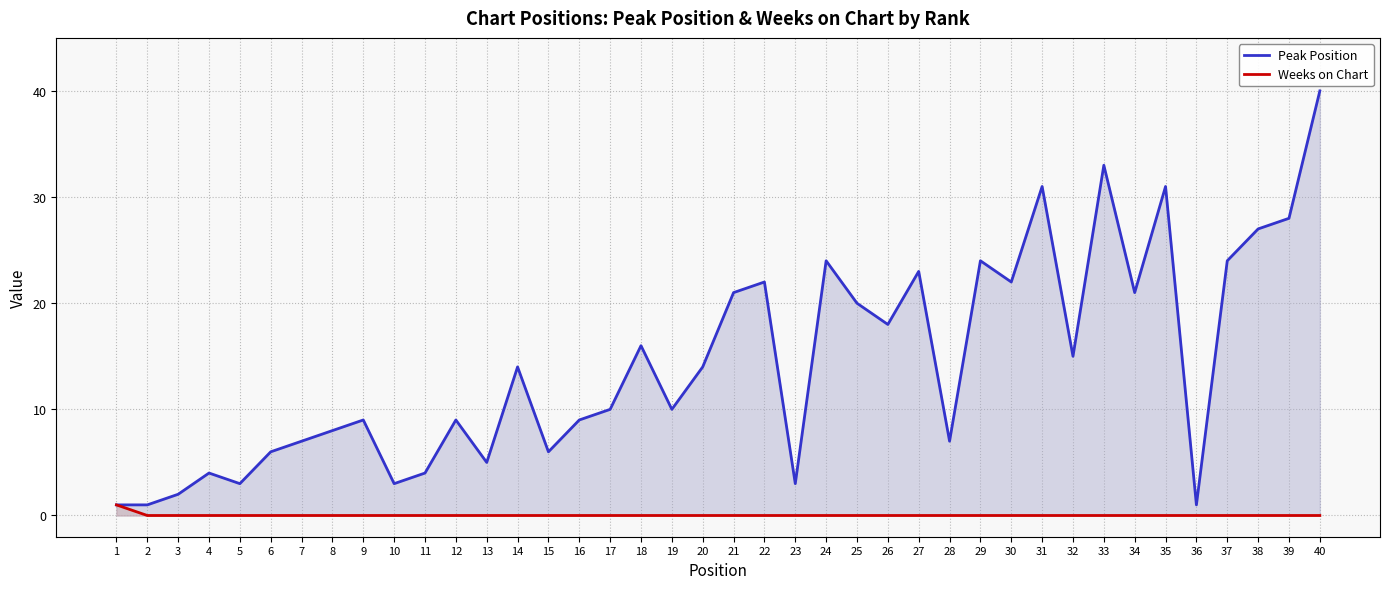

Is it true that Peak Position equals 5 at 12?

False